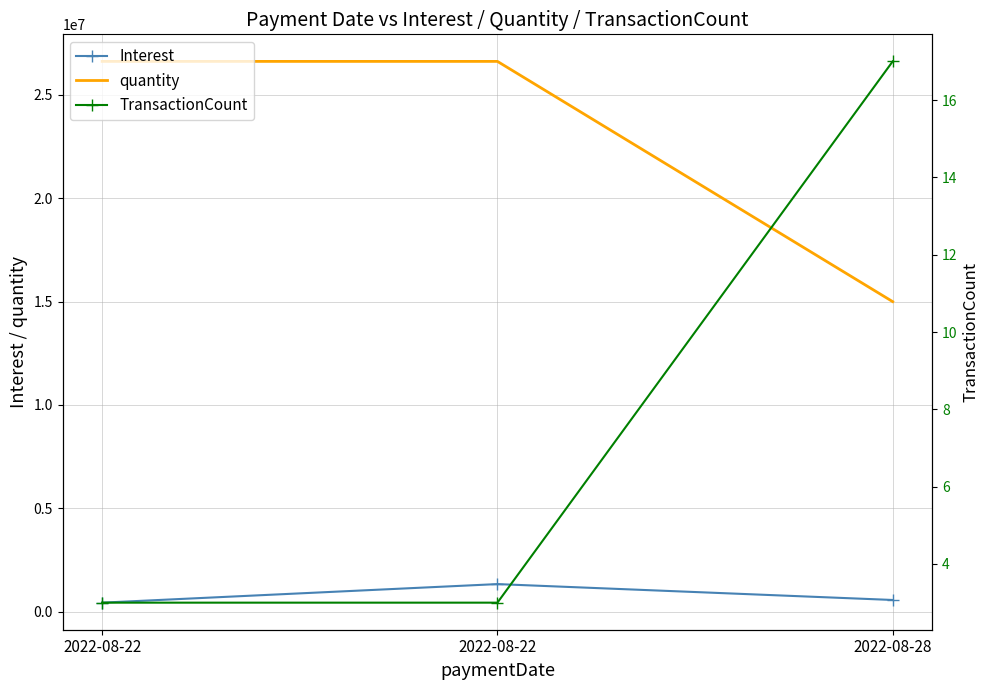

What are all the series names shown in the legend?

Interest, quantity, TransactionCount